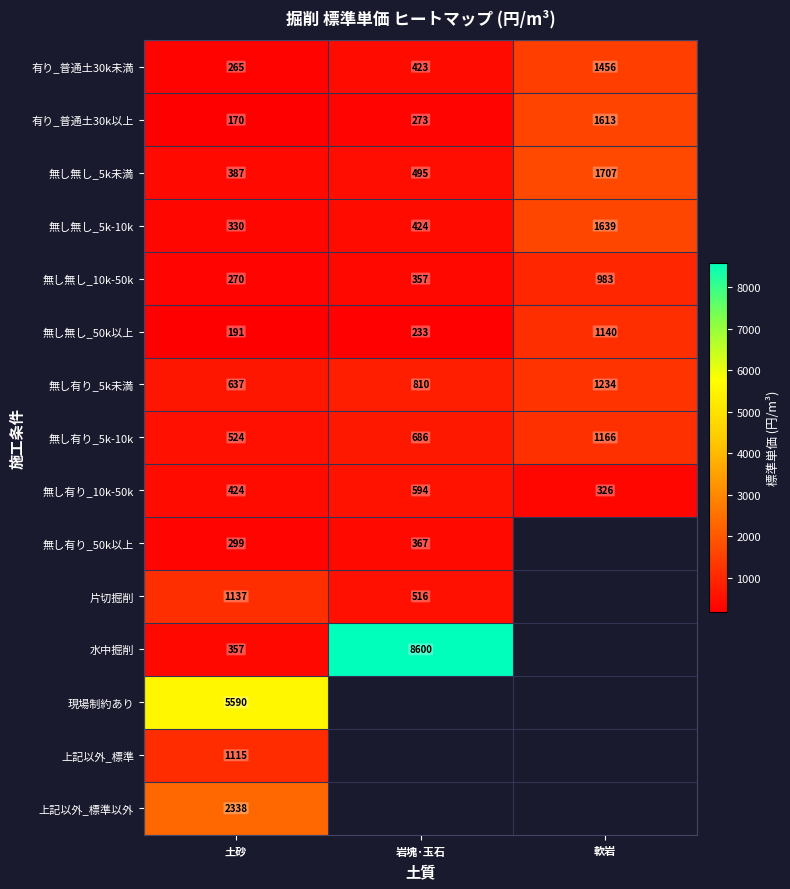

Is the value of 無し有り_5k未満 at 土砂 greater than the value of 無し無し_50k以上 at 土砂?

Yes